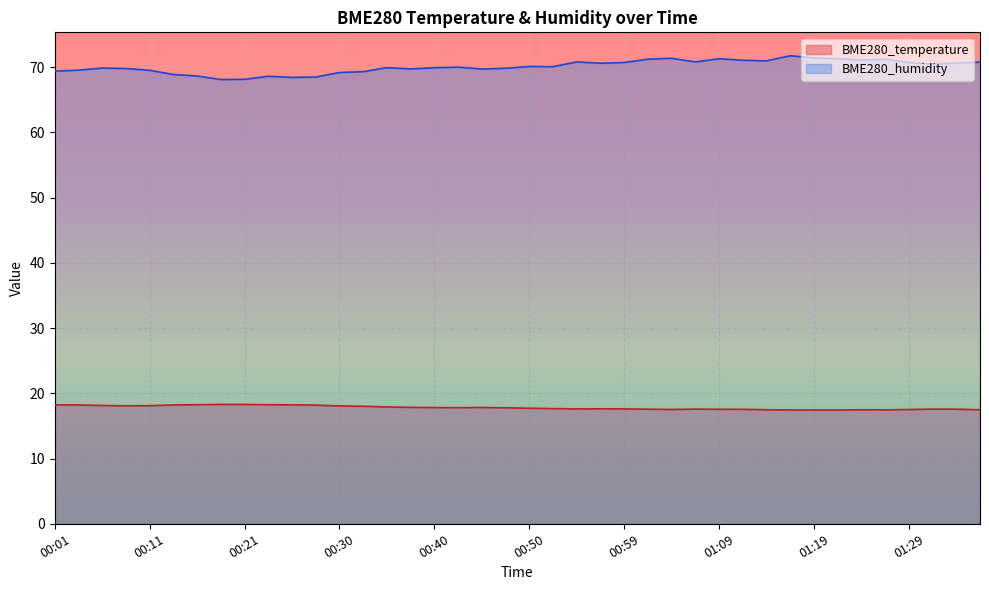

At which category is the sum across all series the highest?

01:16